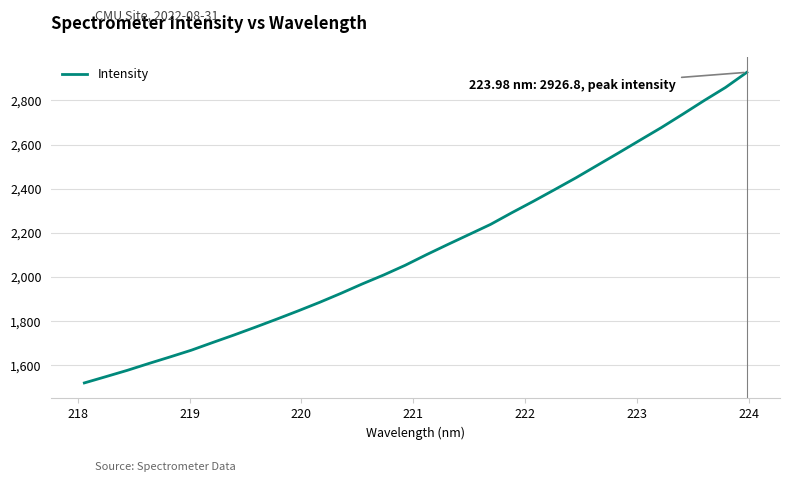

What is the smallest value displayed?

1520.8